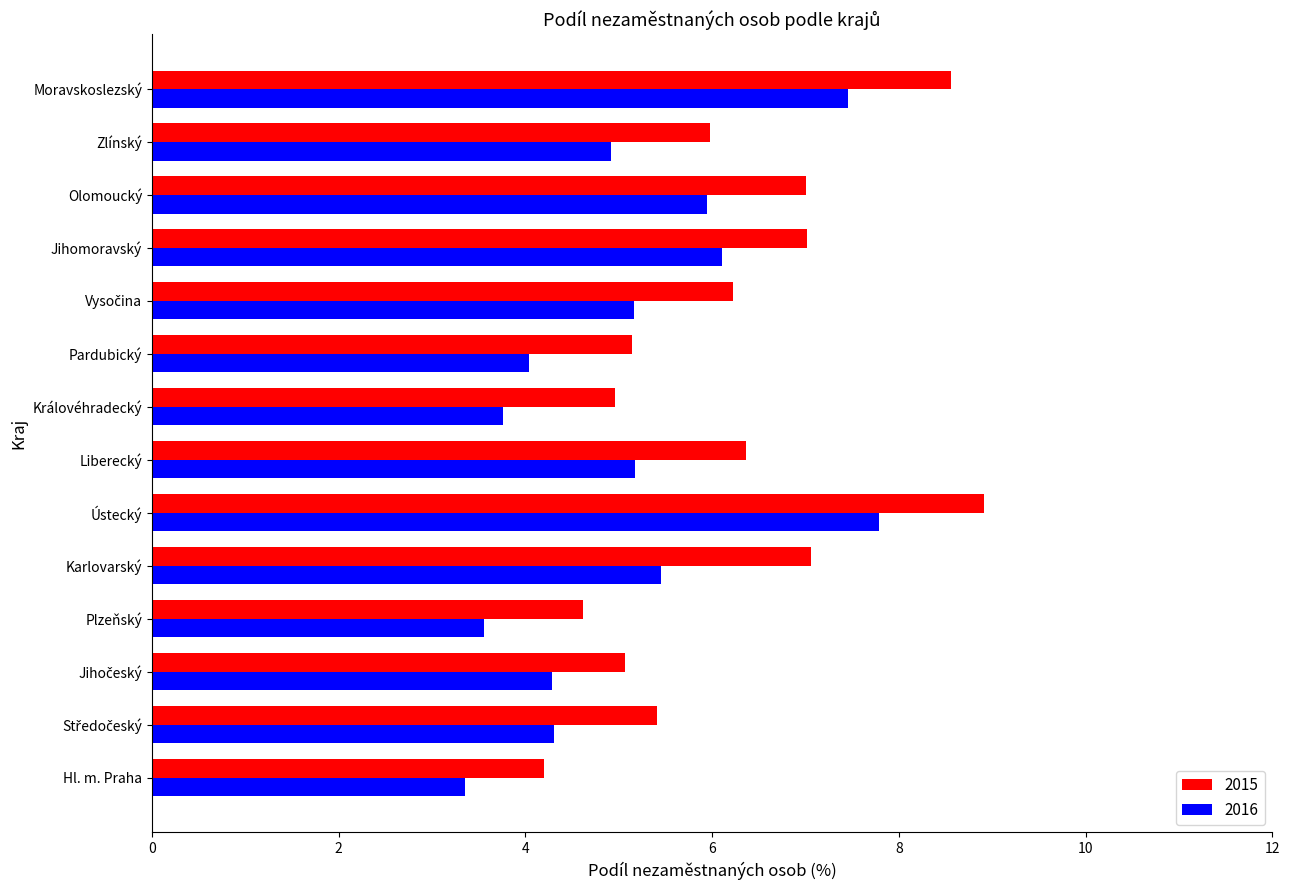

Rank the series by their maximum value, from highest to lowest.

2015, 2016